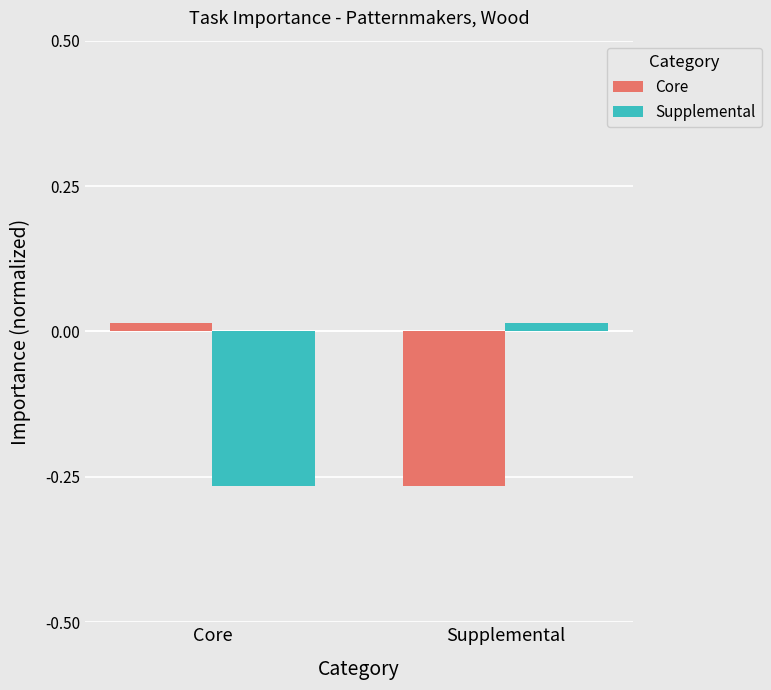

Where does the Supplemental series first go above 0?

Supplemental